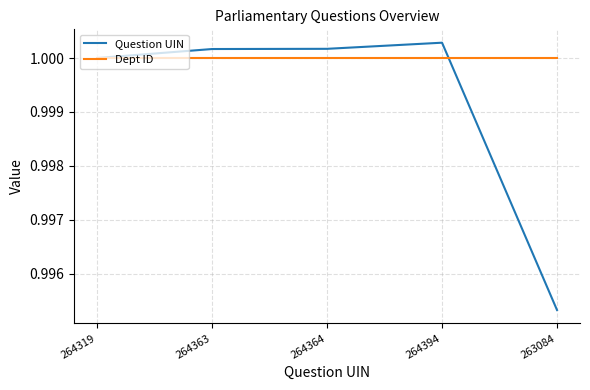

Which series has the widest spread of values?

Question UIN